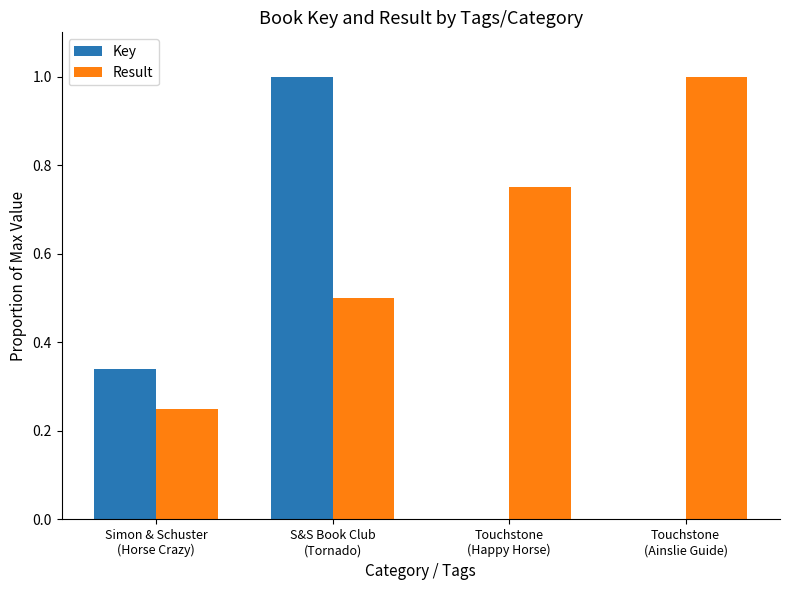

The value of Result at S&S Book Club
(Tornado) is 0.2. True or false?

False